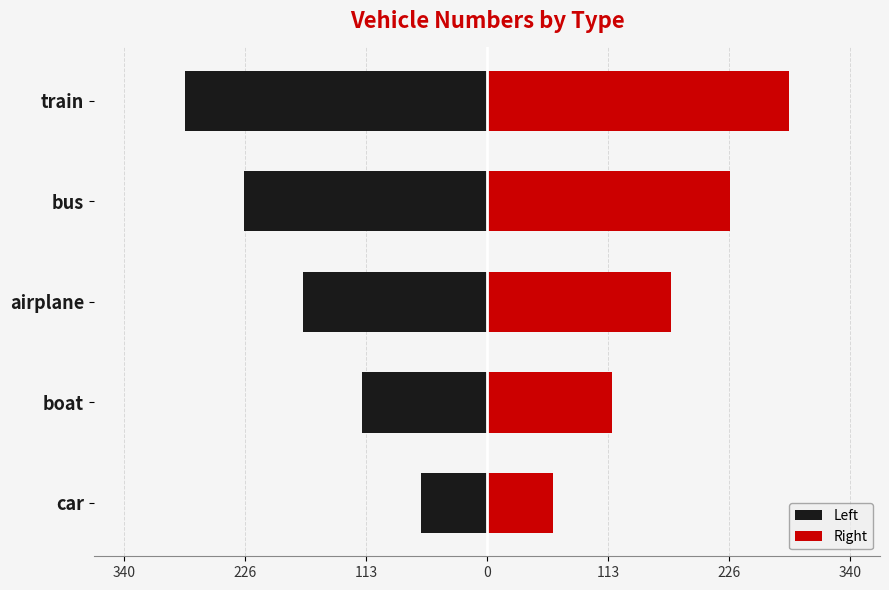

What is the sum of all Right values?

862.5